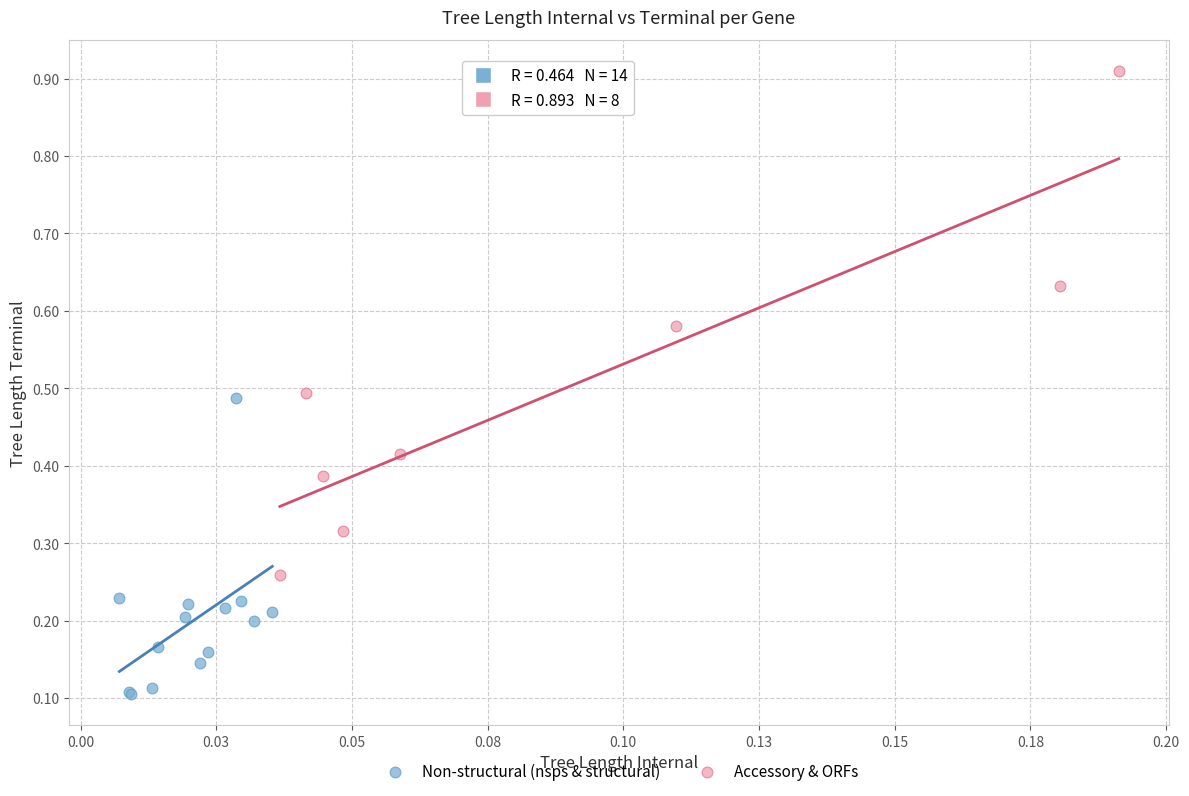

Which series reaches the maximum Y coordinate?

Accessory & ORFs